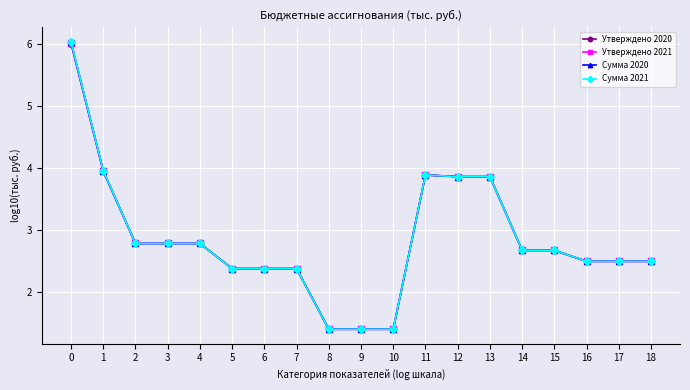

The value of Утверждено 2020 at 15 is 2.7. True or false?

True